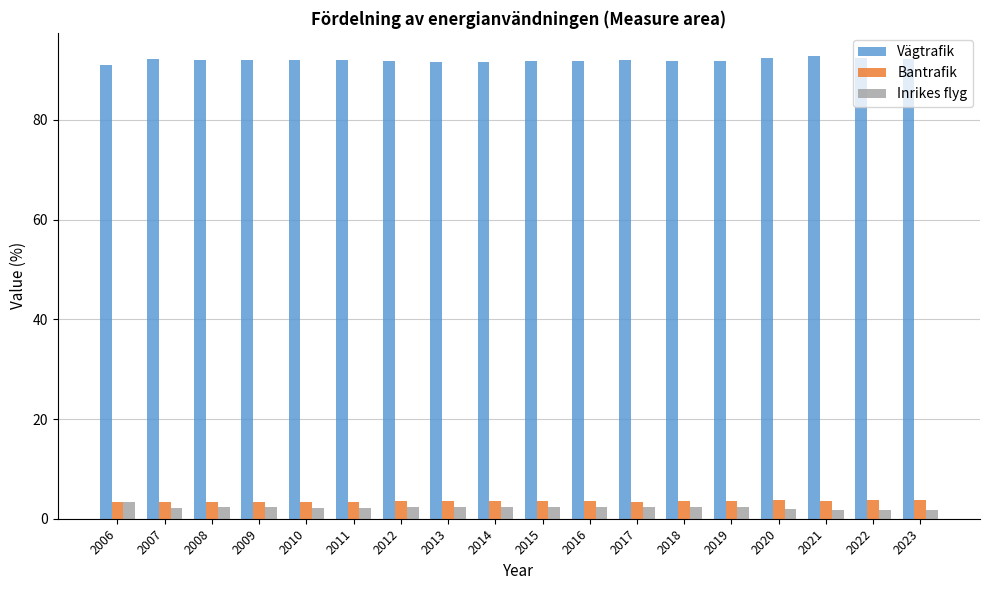

What is the value of the Bantrafik bar at the 2nd from the left?

3.3